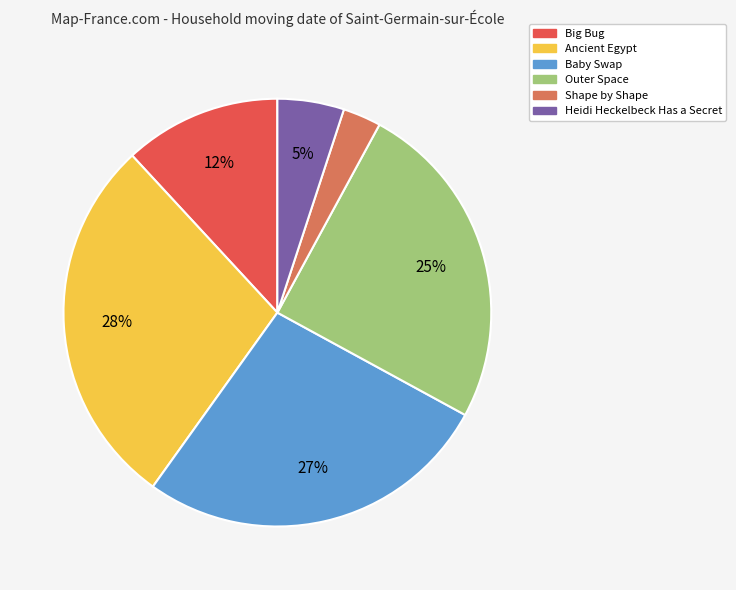

Is Ancient Egypt the majority of the pie?

No